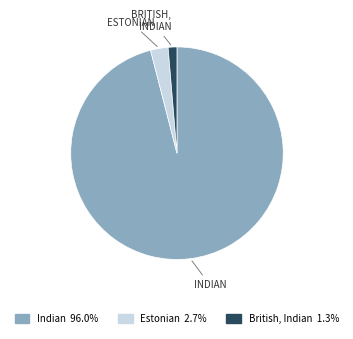

Rank the categories by value from lowest to highest.

British, Indian, Estonian, Indian